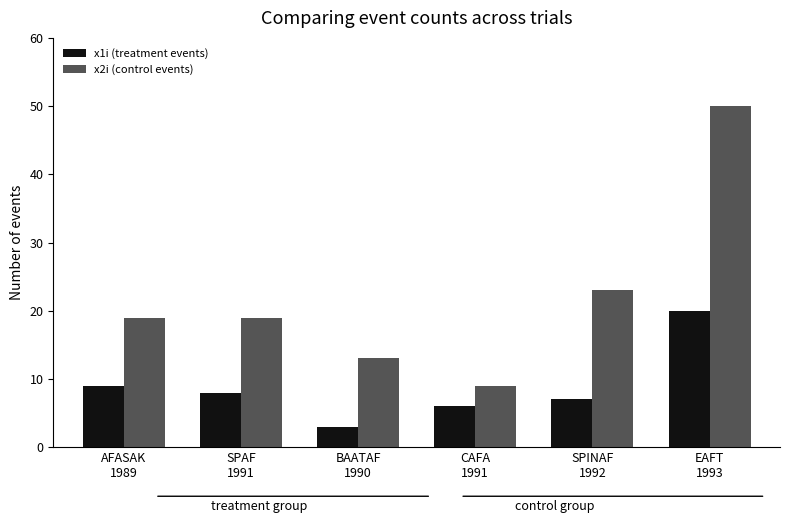

What are all the series names shown in the legend?

x1i (treatment events), x2i (control events)